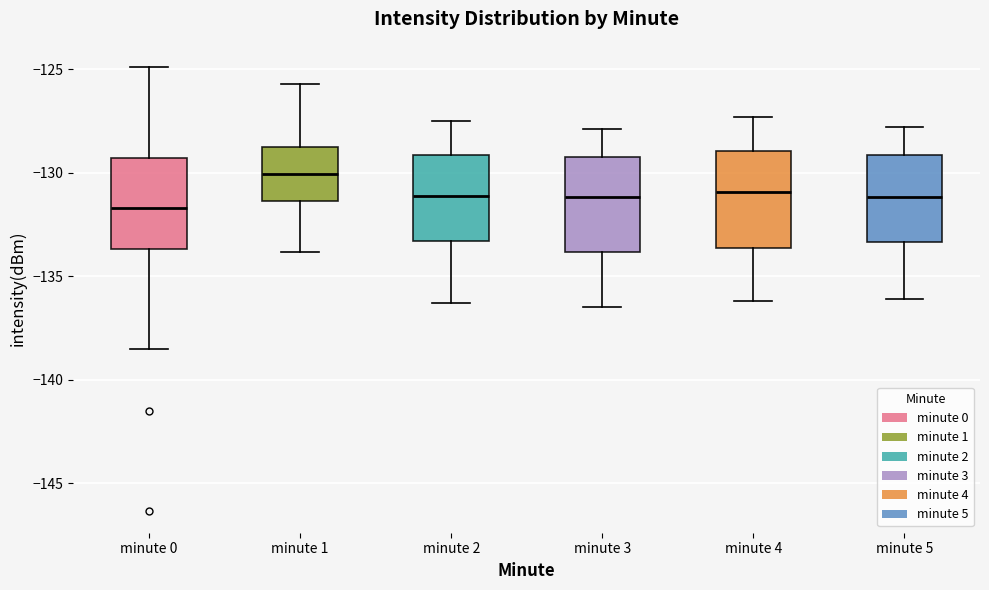

Which box has the lowest median line?

minute 0